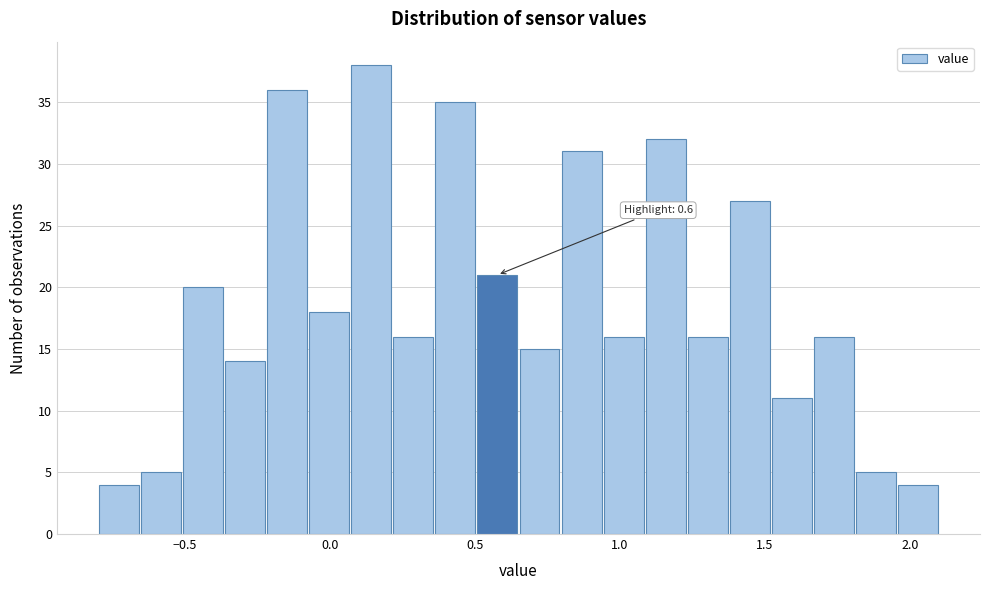

Read against the x-axis, roughly where is the centre of the tallest bar?

0.15